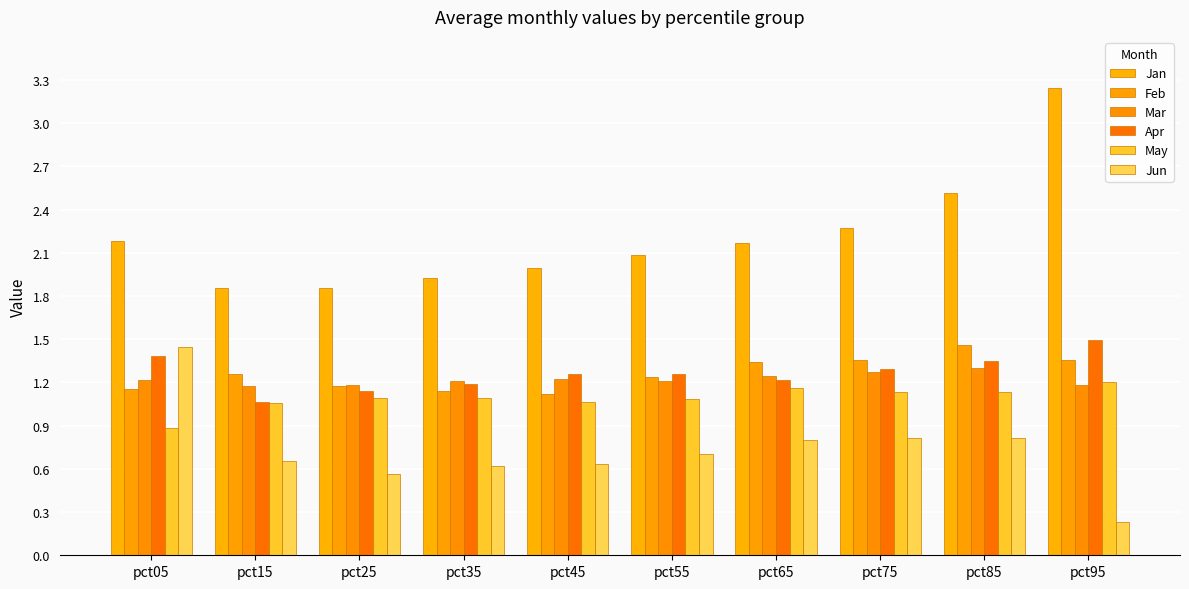

List the series in order of their peak value, highest first.

Jan, Apr, Feb, Jun, Mar, May